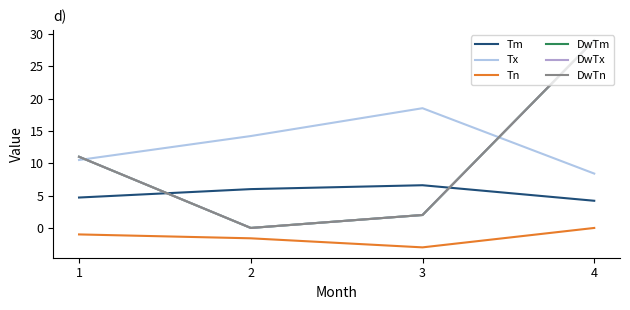

List the series in order of their peak value, lowest first.

Tn, Tm, Tx, DwTm, DwTx, DwTn